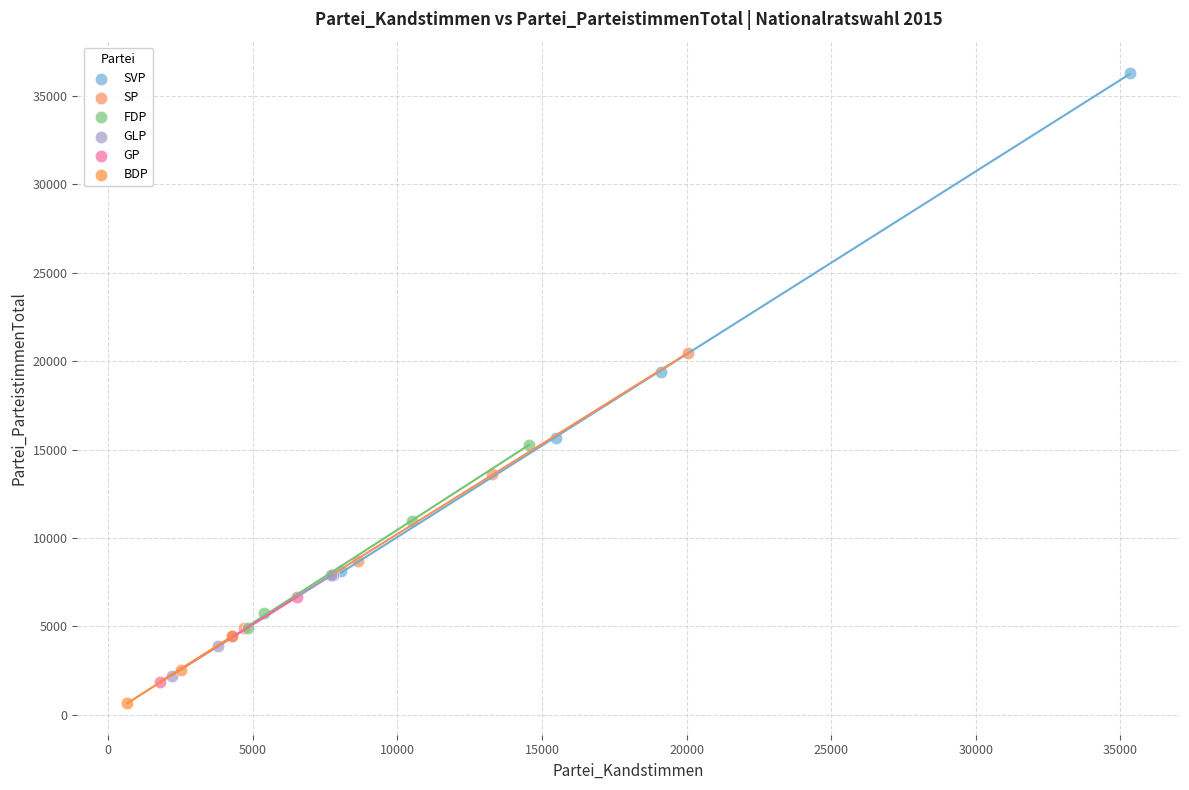

What are all the series names shown in the legend?

SVP, SP, FDP, GLP, GP, BDP